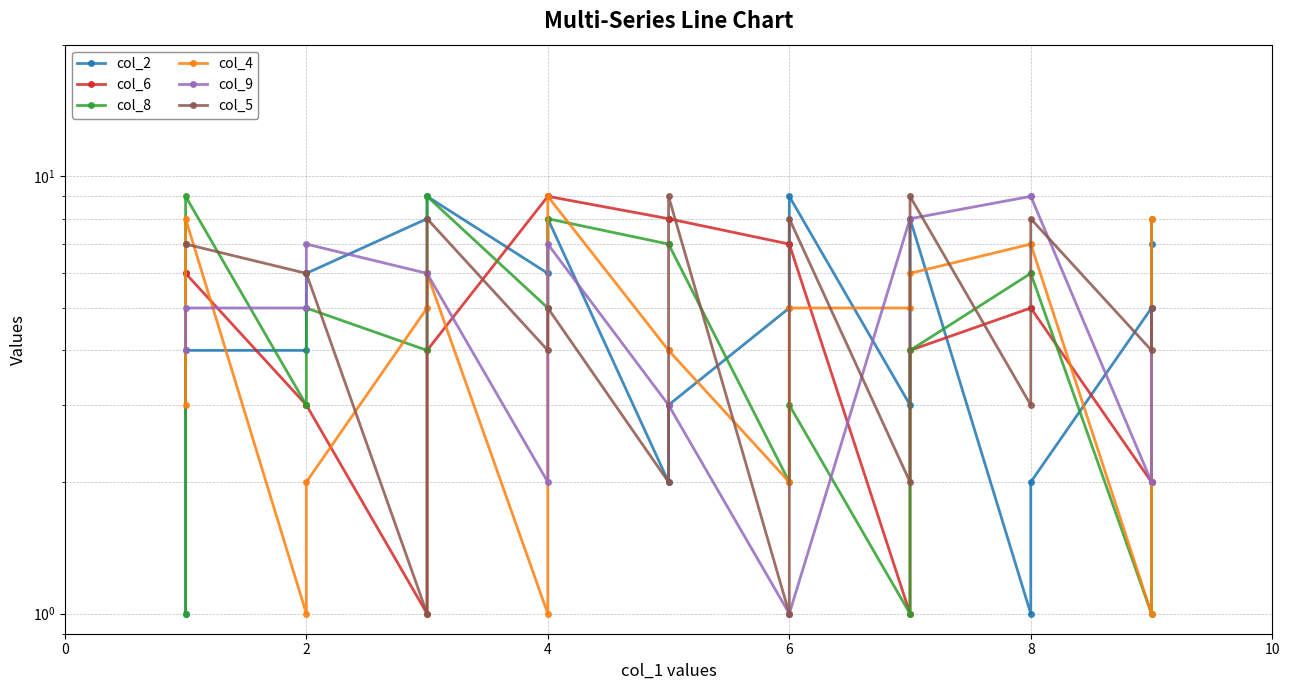

Which series has the largest range (max minus min)?

col_2